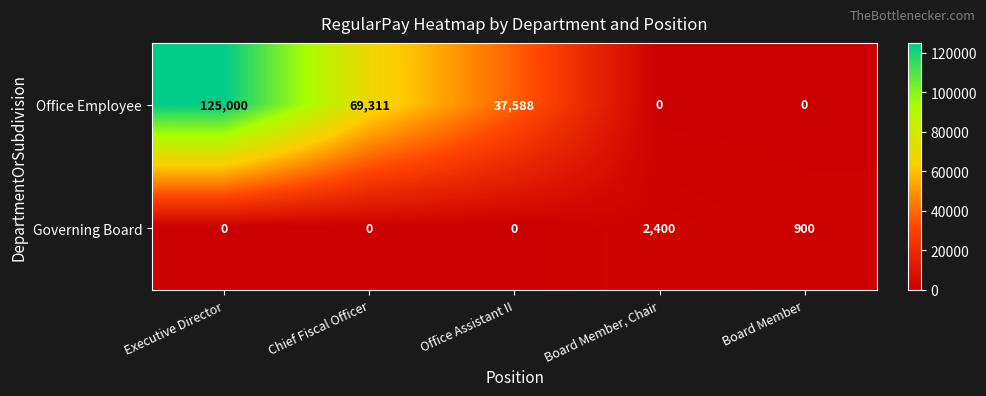

What is the difference between the maximum and second lowest values in the Office Employee series?

125000